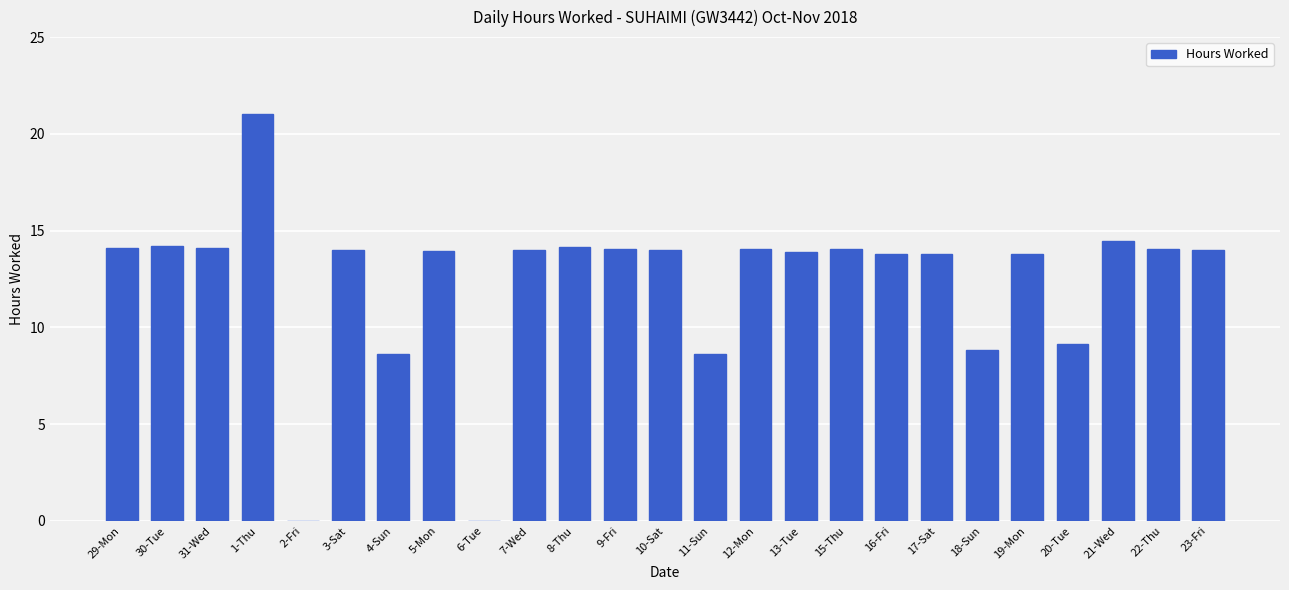

Which category has the highest value across all series?

1-Thu